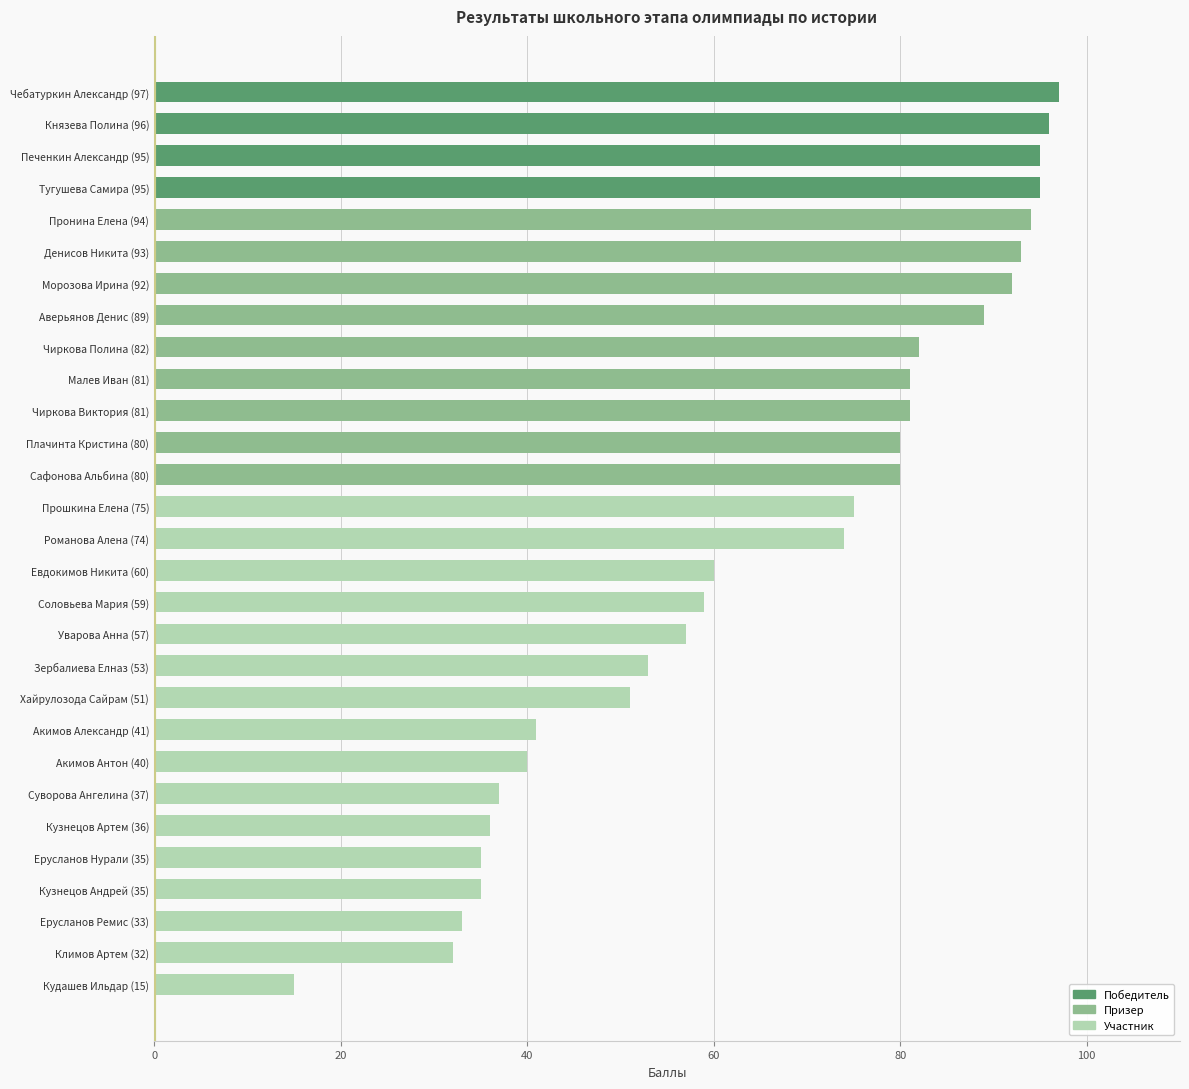

At which category does the chart reach its minimum across all series?

Кудашев Ильдар (15)